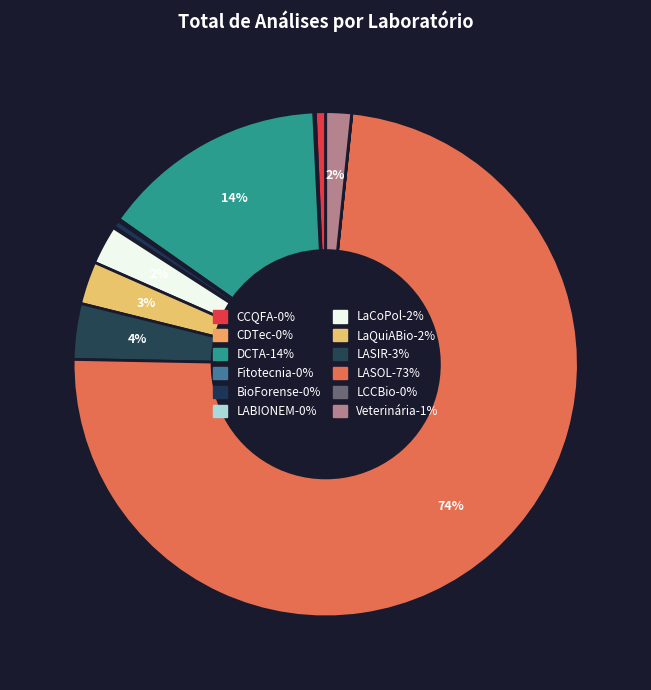

What is the majority slice?

LASOL